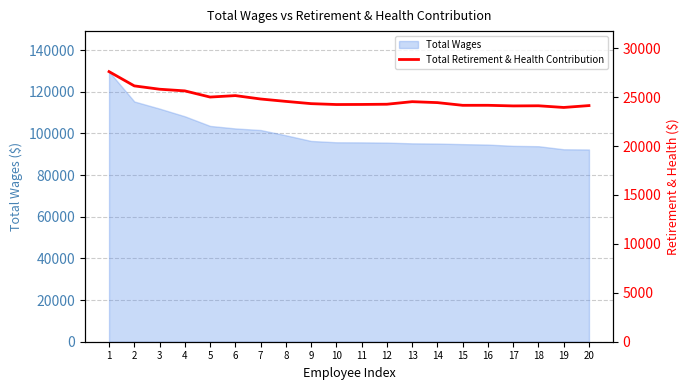

True or false: there are more than 1 points higher than both neighbors.

True